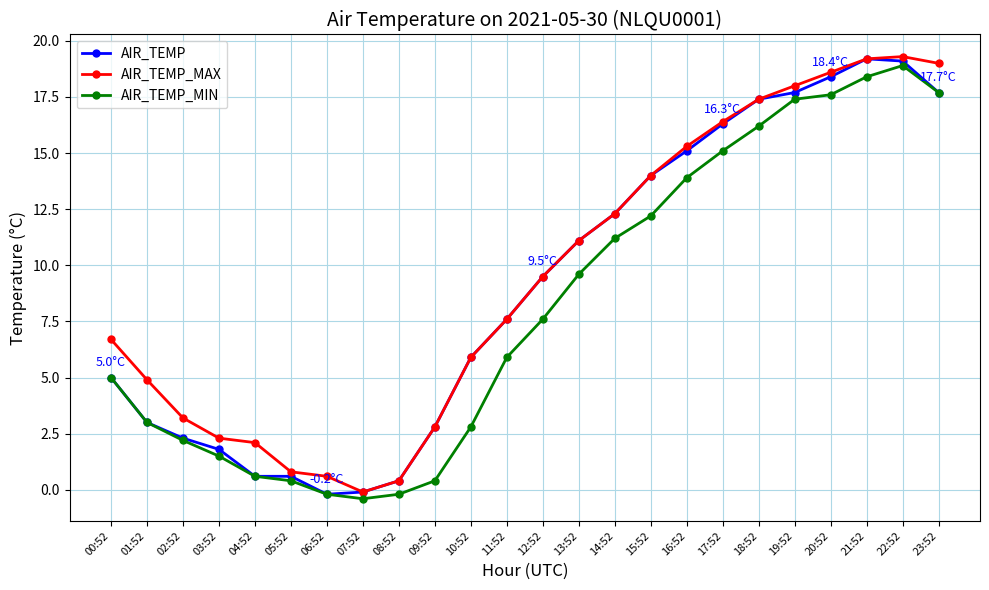

Is it true that AIR_TEMP_MAX equals 1.0 at 04:52?

False